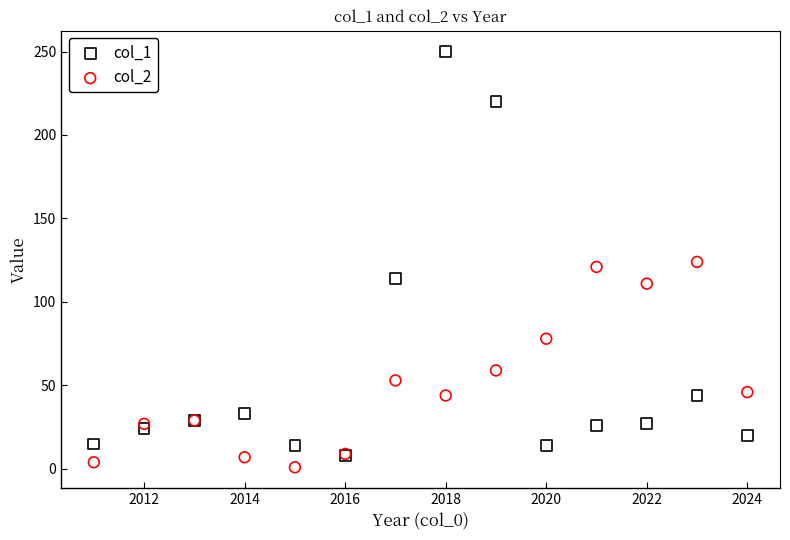

Which series reaches the minimum Y coordinate?

col_2